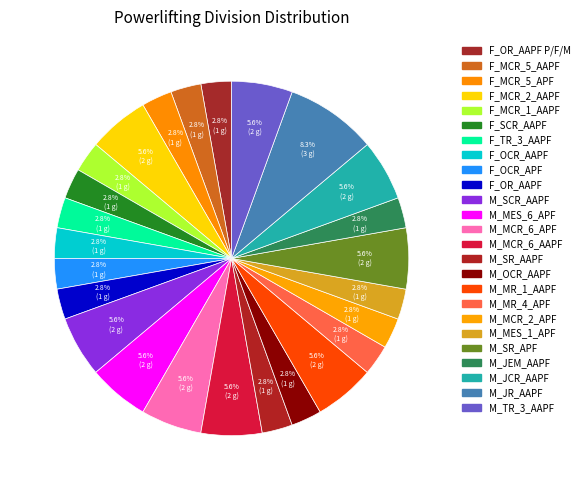

How many segments does this pie chart have?

25